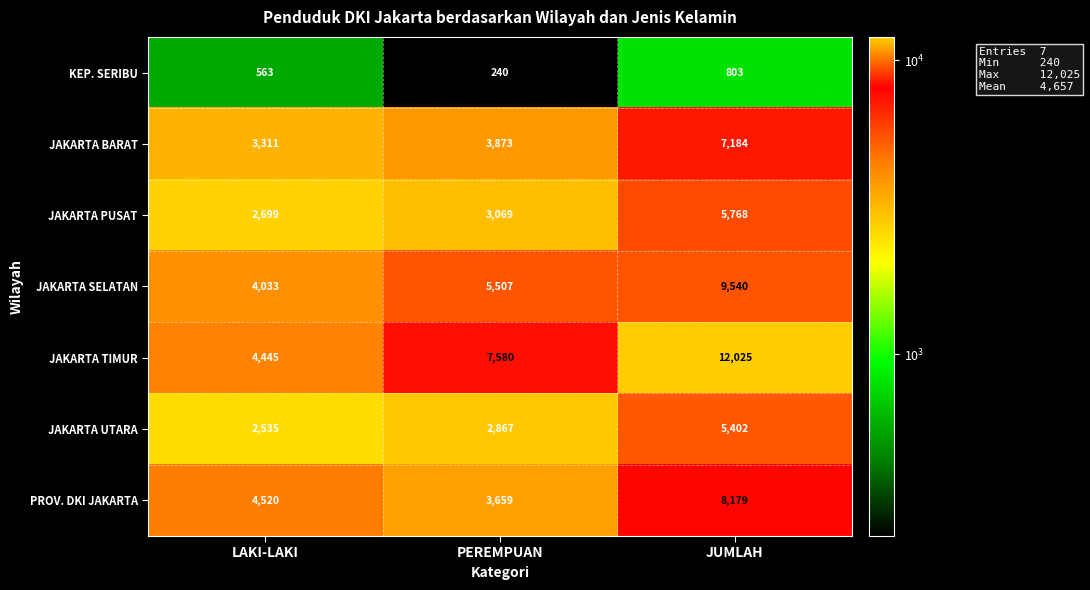

The JAKARTA TIMUR series shows 4188 at JUMLAH. True or false?

False